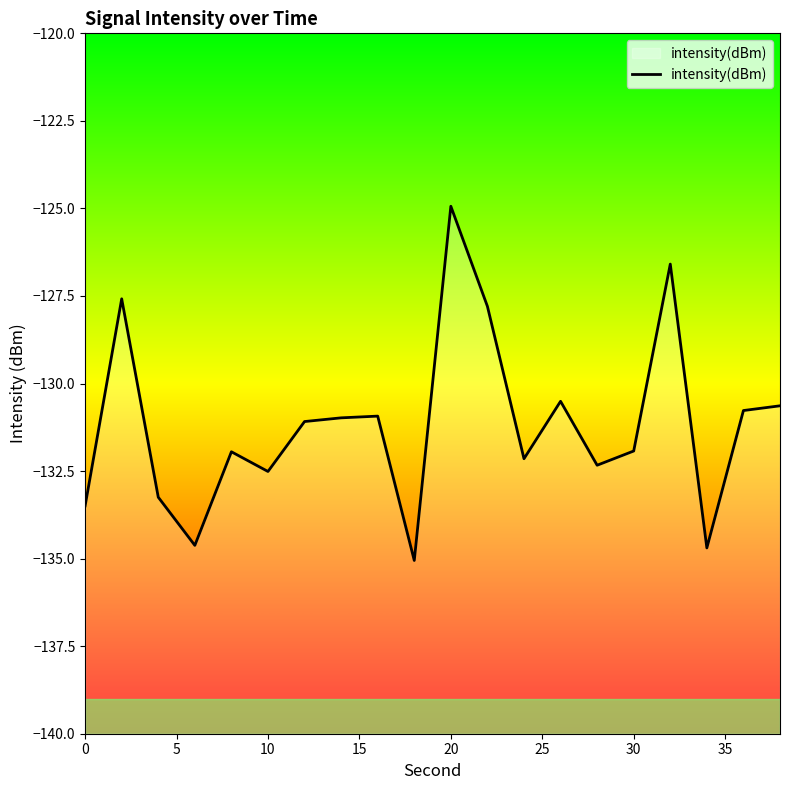

True or false: the data shows -131.9 at 30.

True